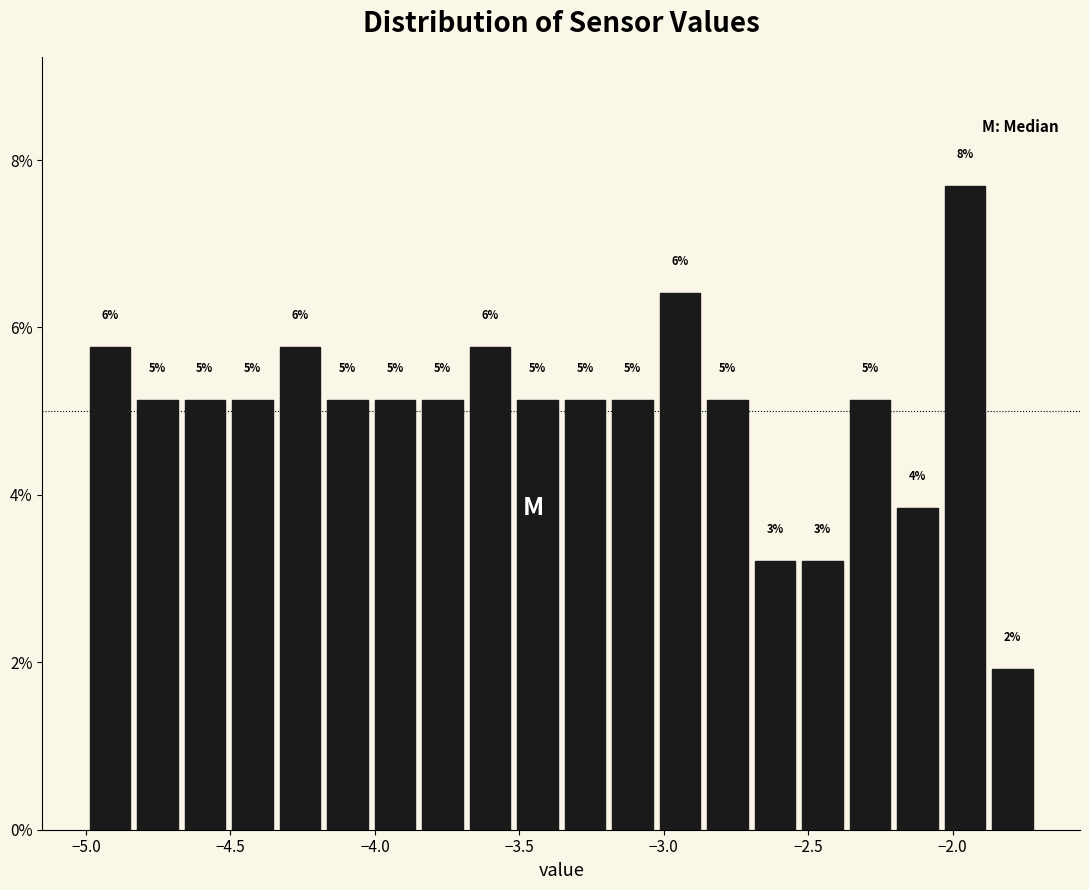

Around what value on the x-axis is the tallest bar? Give the approximate position of its centre, as read against the axis.

-1.95